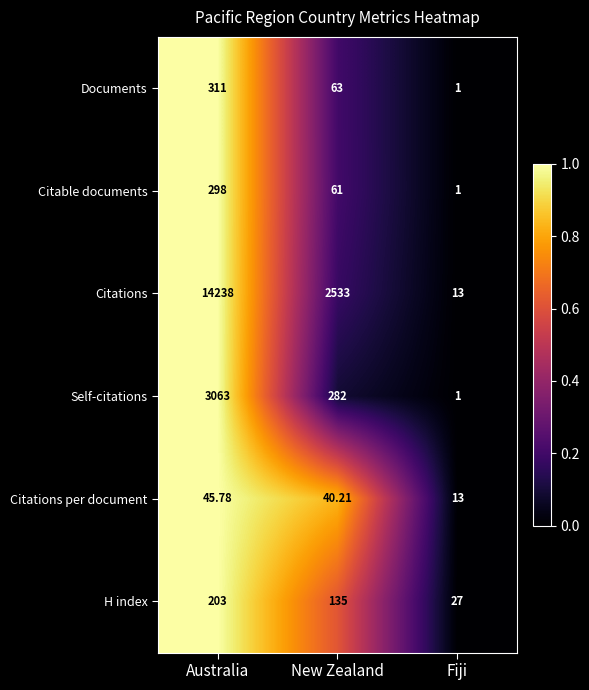

Which series has the widest spread of values?

Citations